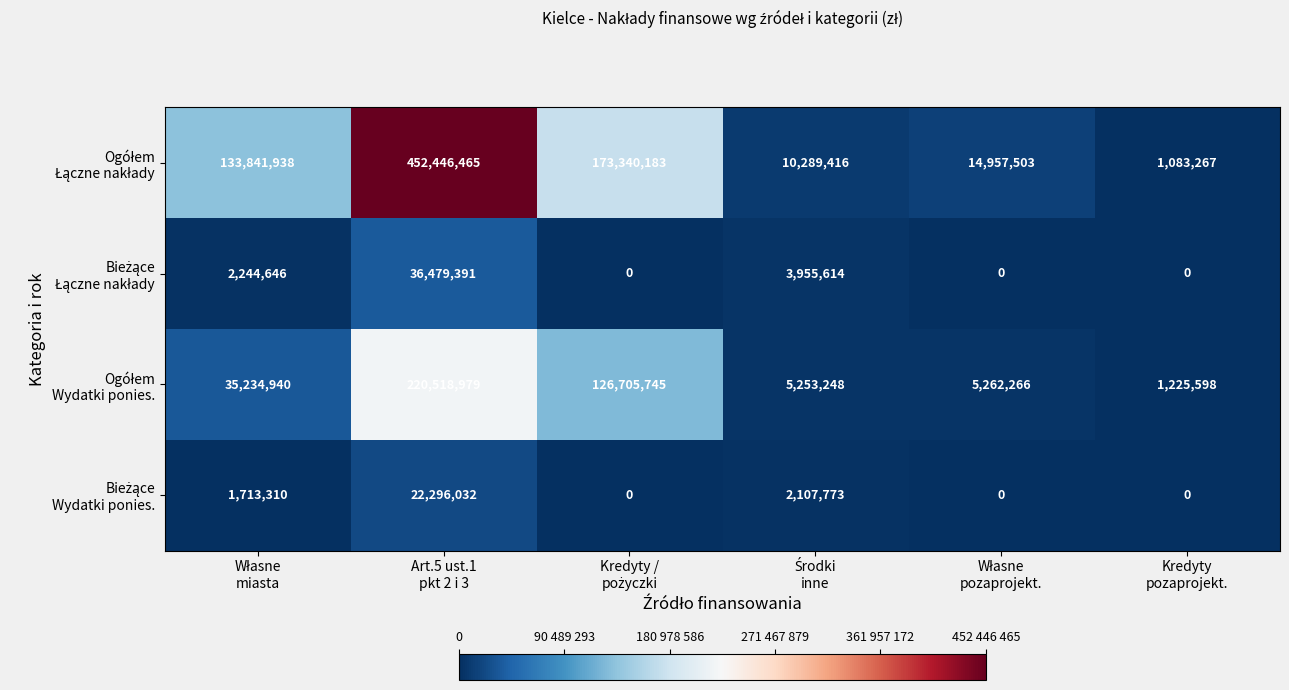

How many distinct data groups are displayed?

4